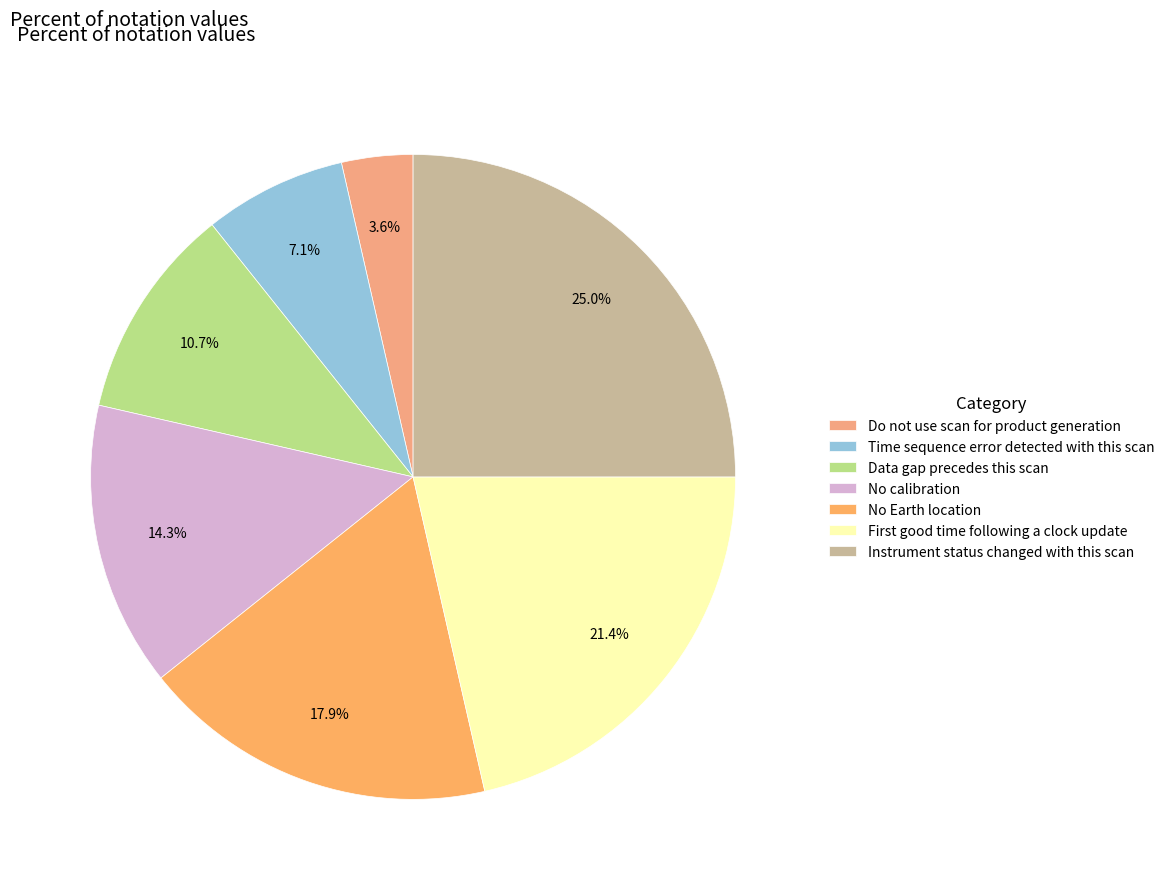

Which slice is the smallest?

Do not use scan for product generation